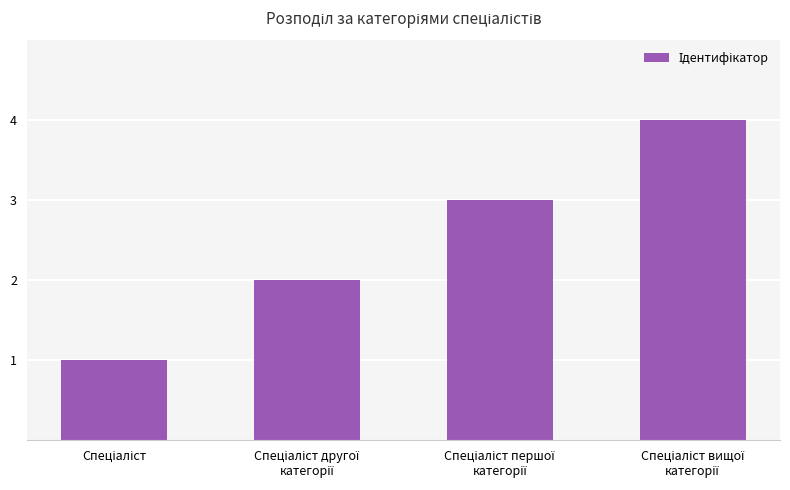

What is the sum of all values?

10